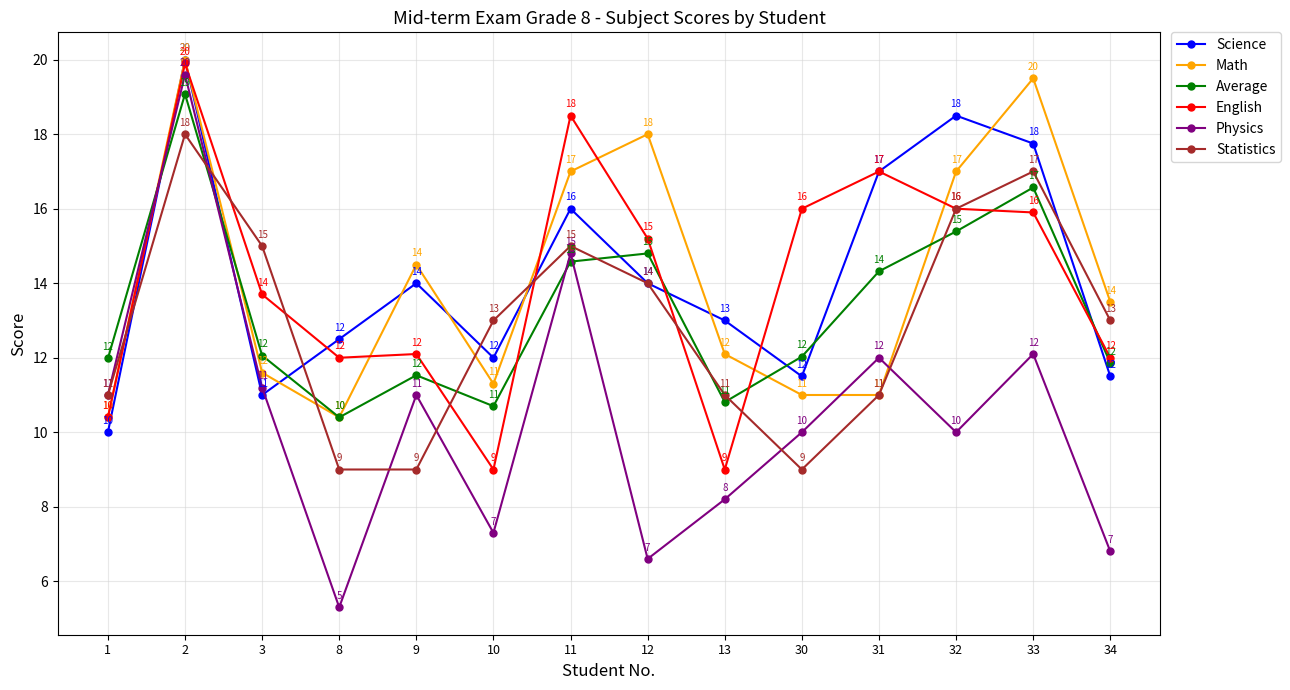

What value does the Physics series have at 9?

11.0